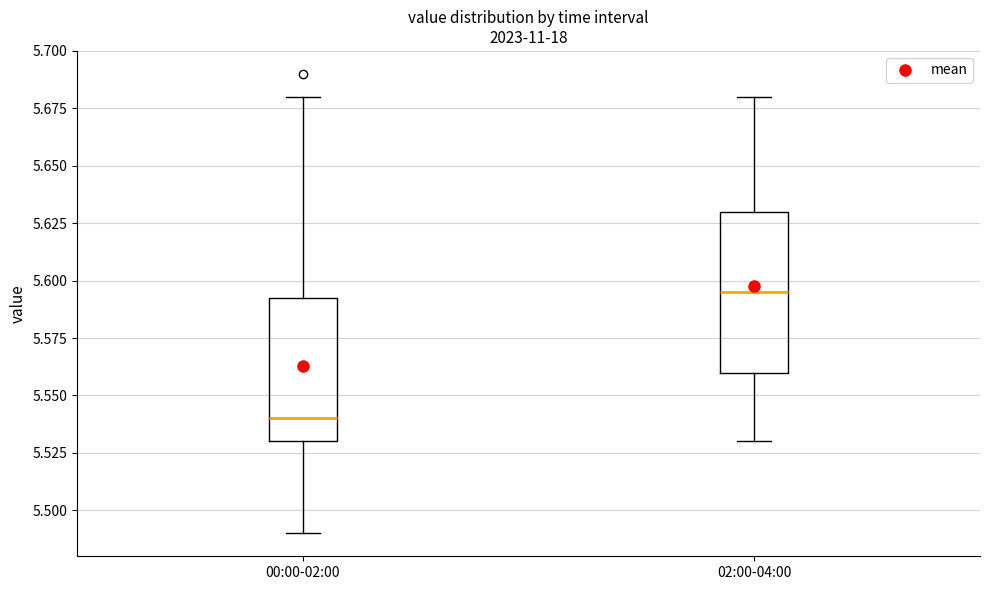

Which box is the tallest, from its lower edge to its upper edge?

02:00-04:00